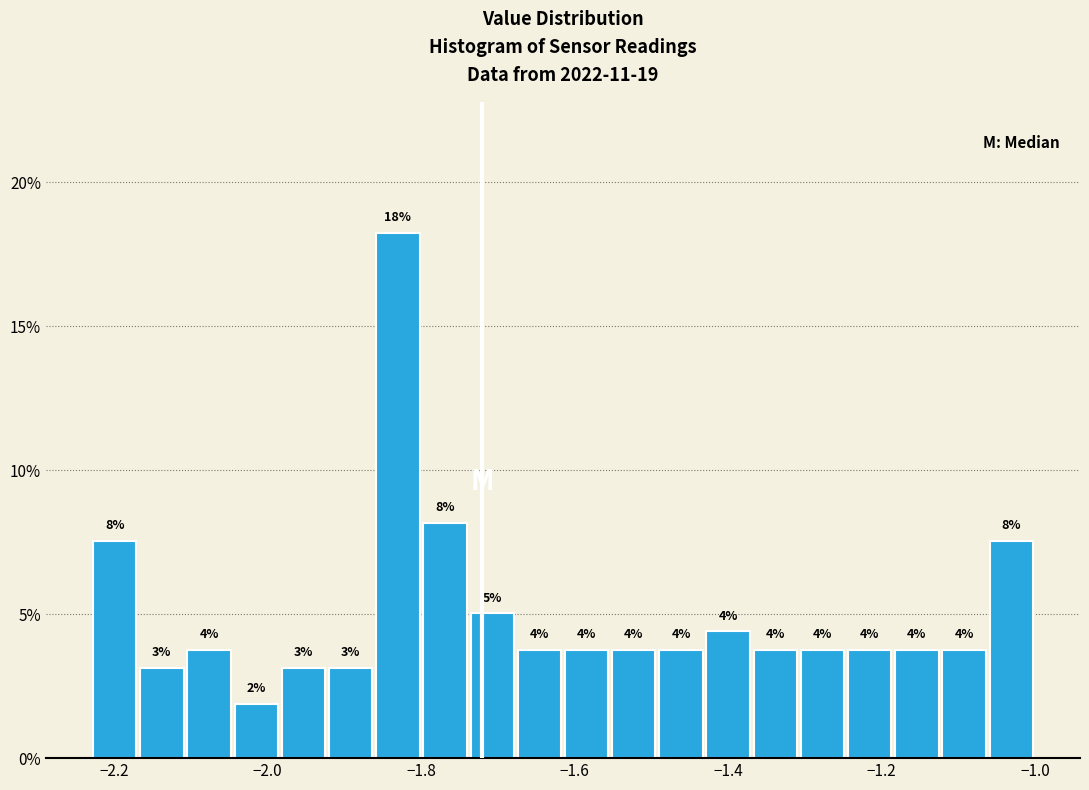

Read against the x-axis, roughly where is the centre of the tallest bar?

-1.84